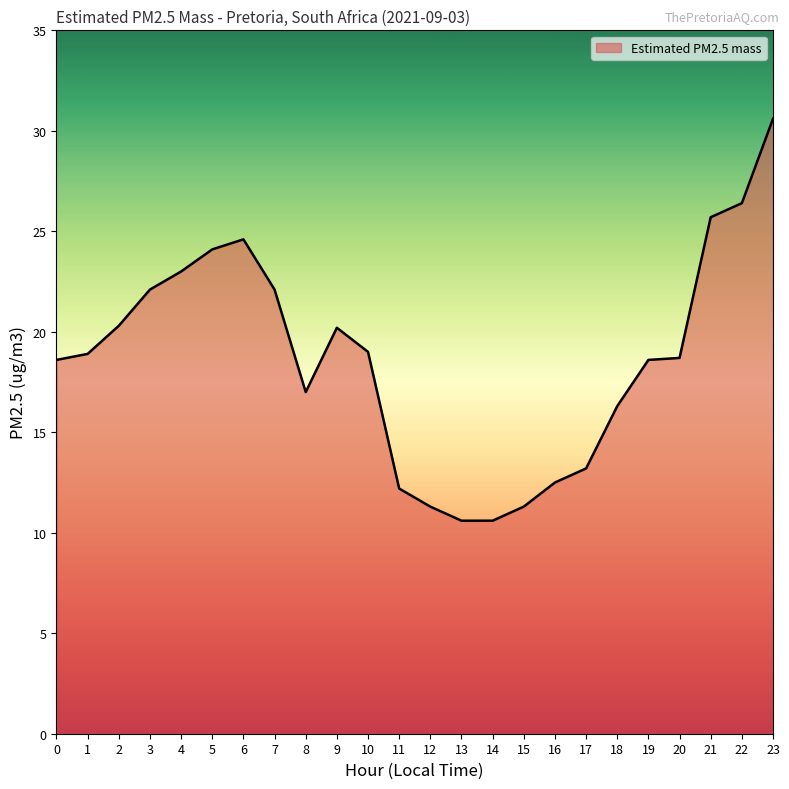

True or false: the data shows 19.0 at 10.

True